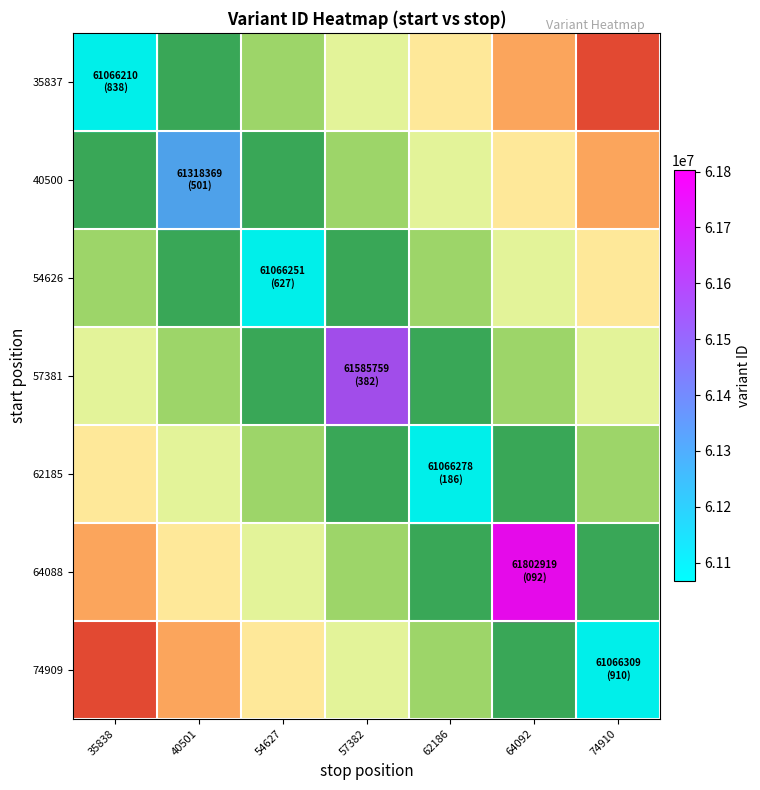

Reading right to left, extract all data points from this chart.

35837: 74910=1	64092=2	62186=3	57382=4	54627=5	40501=6	35838=7
40500: 74910=2	64092=3	62186=4	57382=5	54627=6	40501=7	35838=6
54626: 74910=3	64092=4	62186=5	57382=6	54627=7	40501=6	35838=5
57381: 74910=4	64092=5	62186=6	57382=7	54627=6	40501=5	35838=4
62185: 74910=5	64092=6	62186=7	57382=6	54627=5	40501=4	35838=3
64088: 74910=6	64092=7	62186=6	57382=5	54627=4	40501=3	35838=2
74909: 74910=7	64092=6	62186=5	57382=4	54627=3	40501=2	35838=1